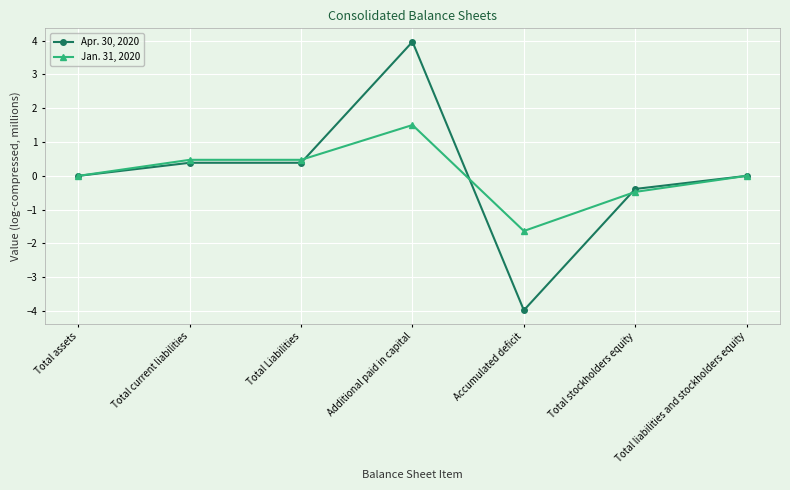

What is the lowest value of the Apr. 30, 2020 series?

-4.0